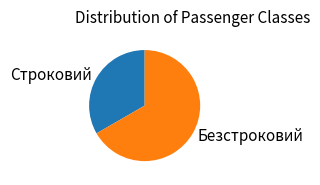

Rank the categories by value from highest to lowest.

Безстроковий, Строковий